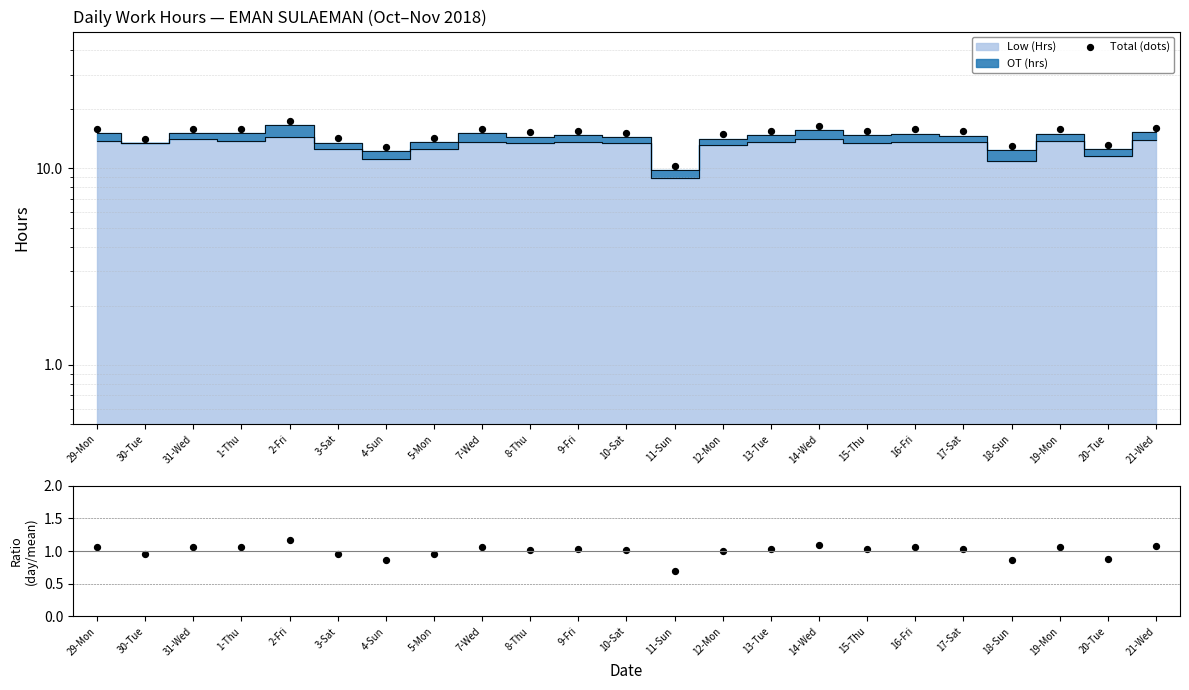

At how many categories does at least one series exceed 3?

23